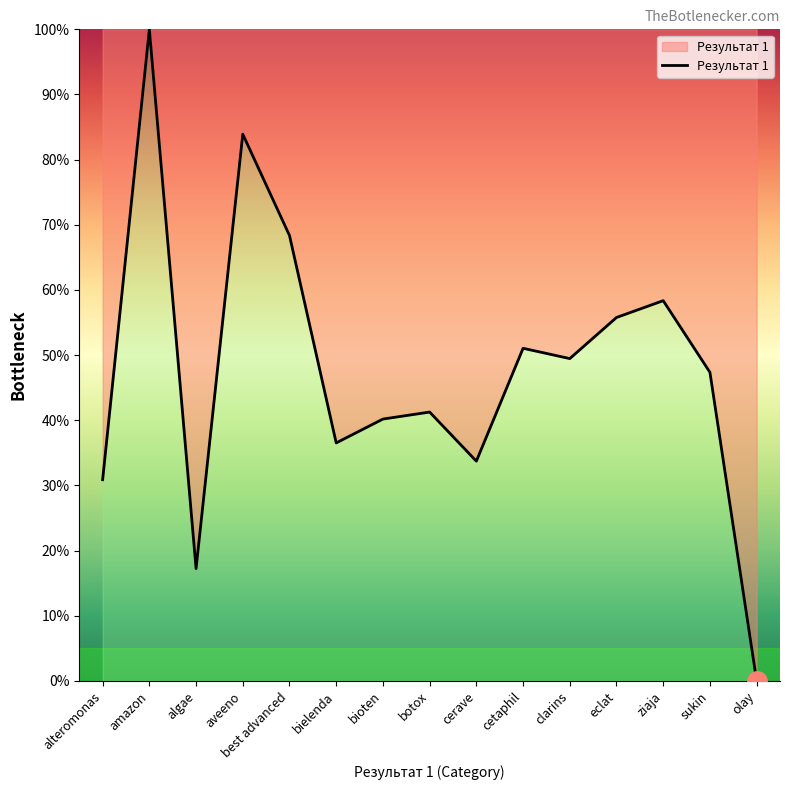

What is the approximate value at best advanced?

68.4